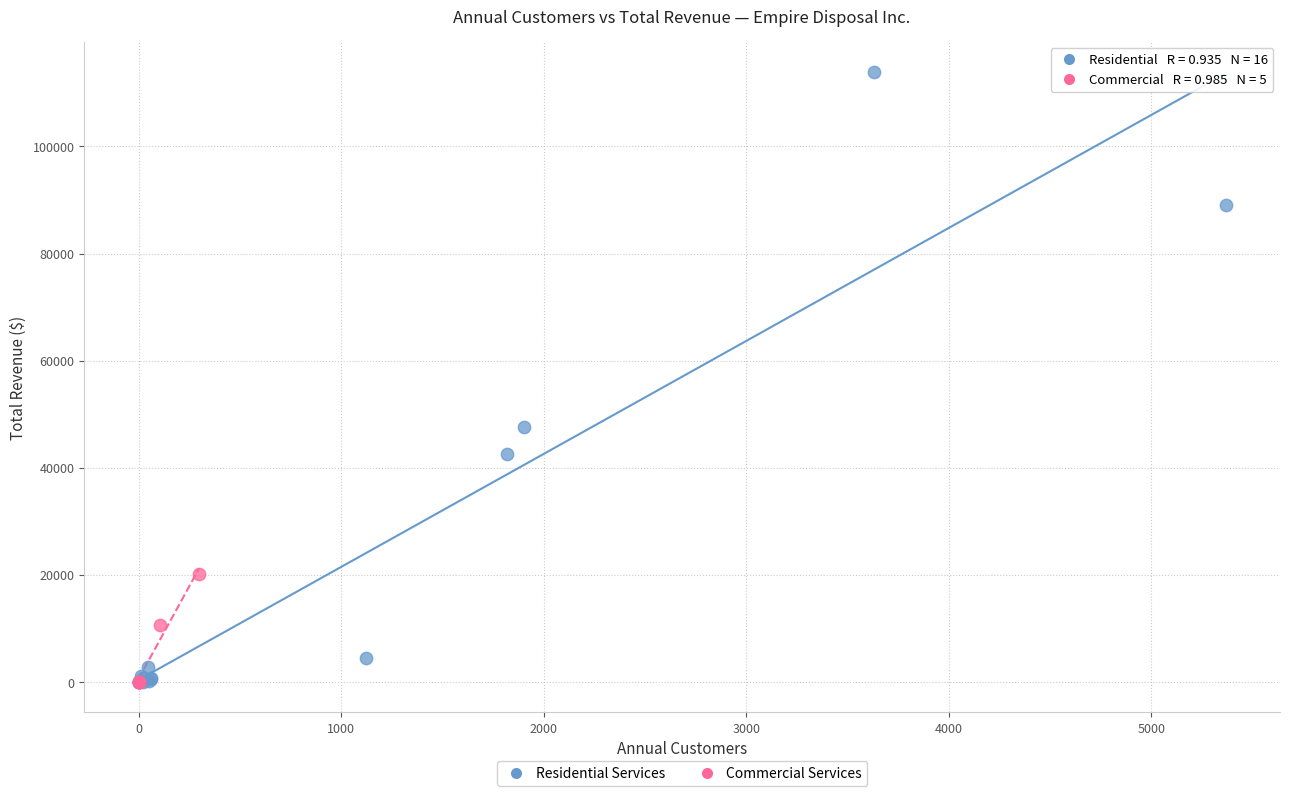

Which series contains the highest Y value?

Residential Services